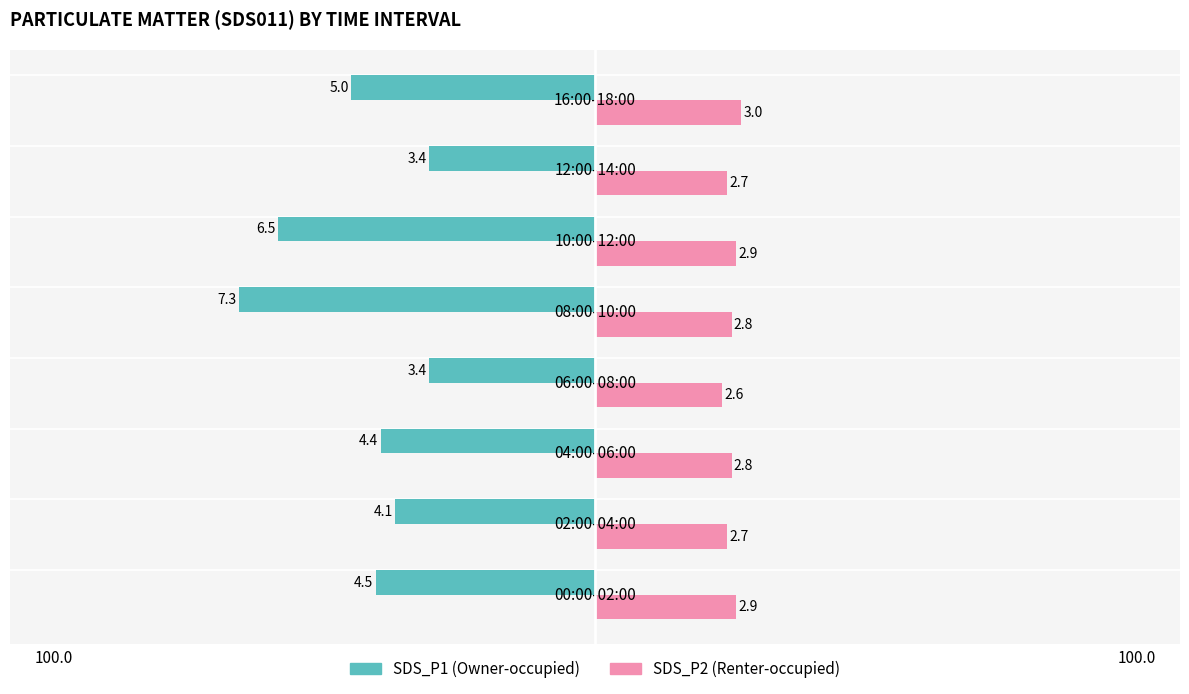

True or false: SDS_P2 has a value of 2.8 at 04:00-06:00.

True